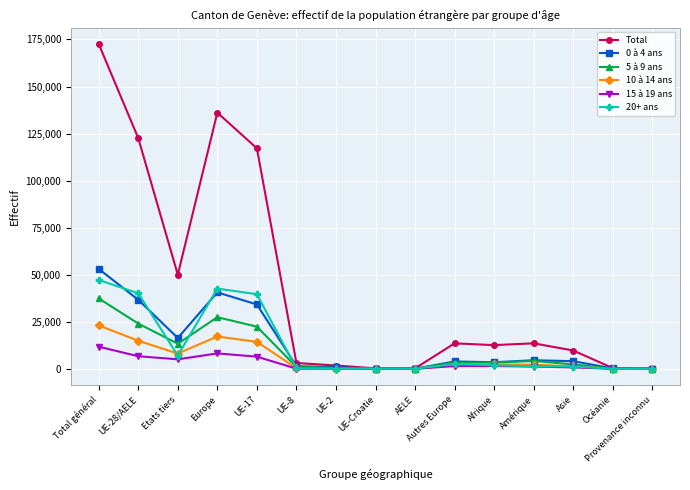

At how many categories does at least one series exceed 150882?

1